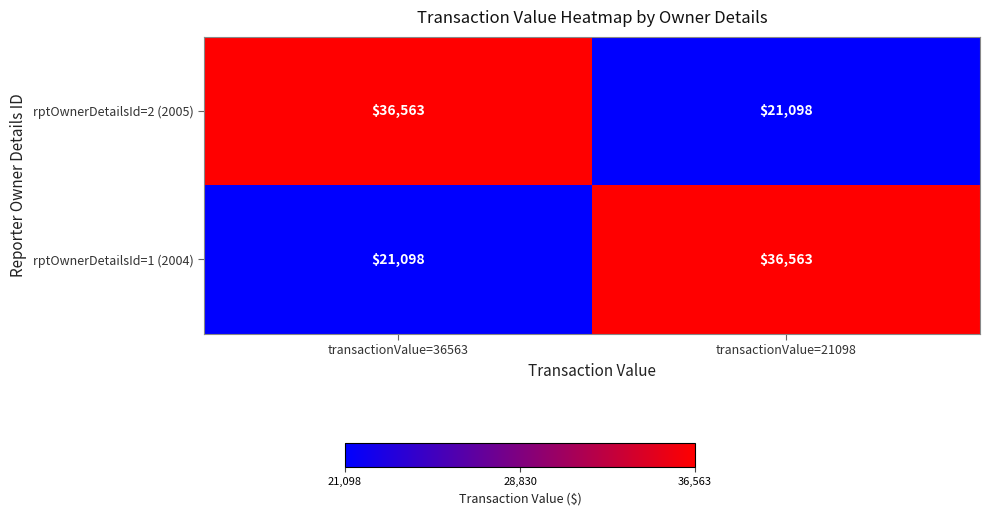

Reading left to right, extract all data points from this chart.

rptOwnerDetailsId=2 (2005): 36563	21098
rptOwnerDetailsId=1 (2004): 21098	36563